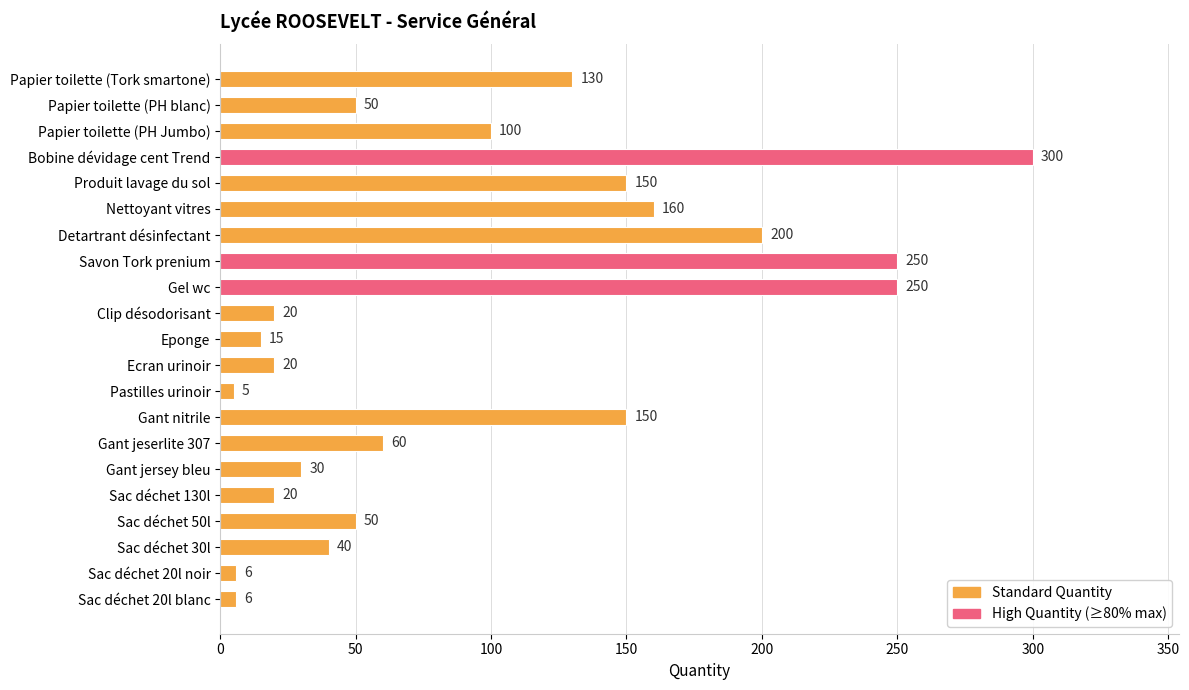

Approximately how many times larger is the value at Sac déchet 20l noir compared to Pastilles urinoir?

1.2